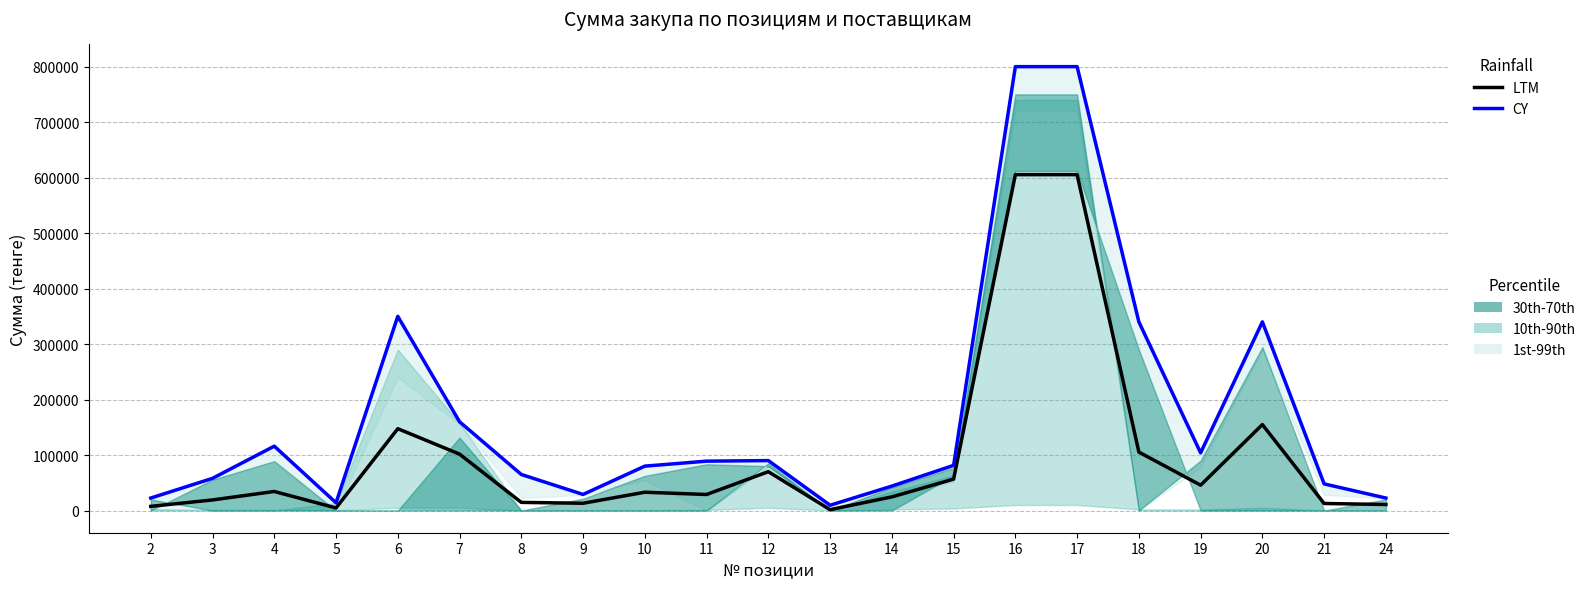

Which series has the largest total across all categories?

CY